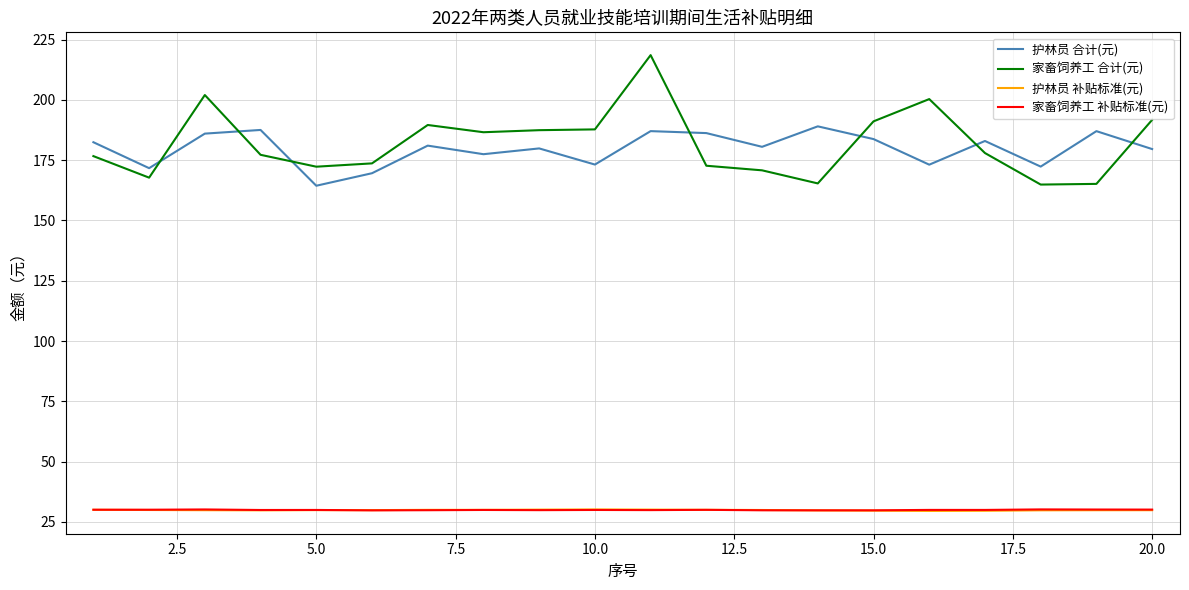

True or false: 护林员 合计(元) and 家畜饲养工 补贴标准(元) cross at least once.

False